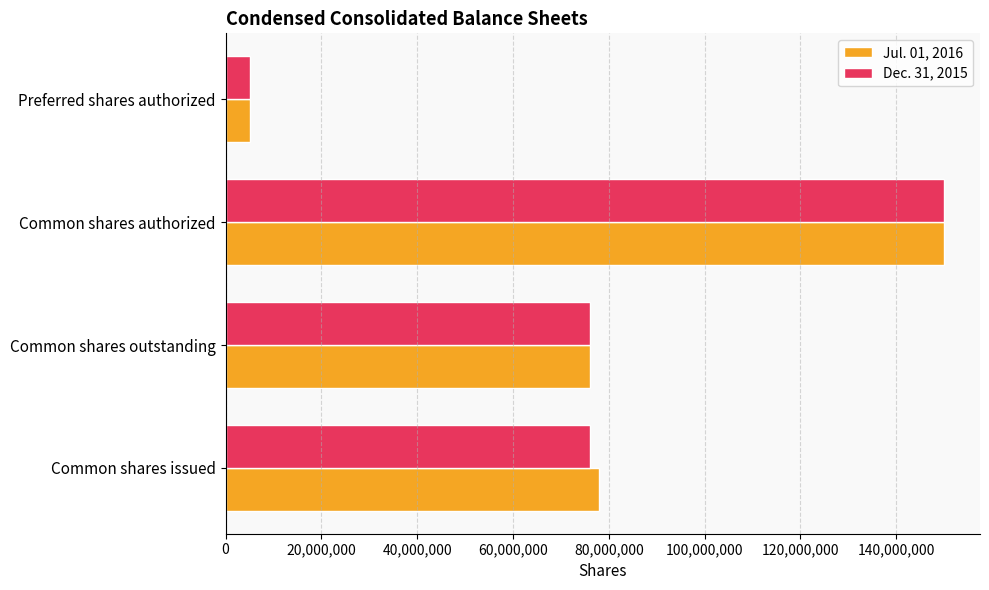

What is the difference between the maximum and second lowest values in the Jul. 01, 2016 series?

73985000